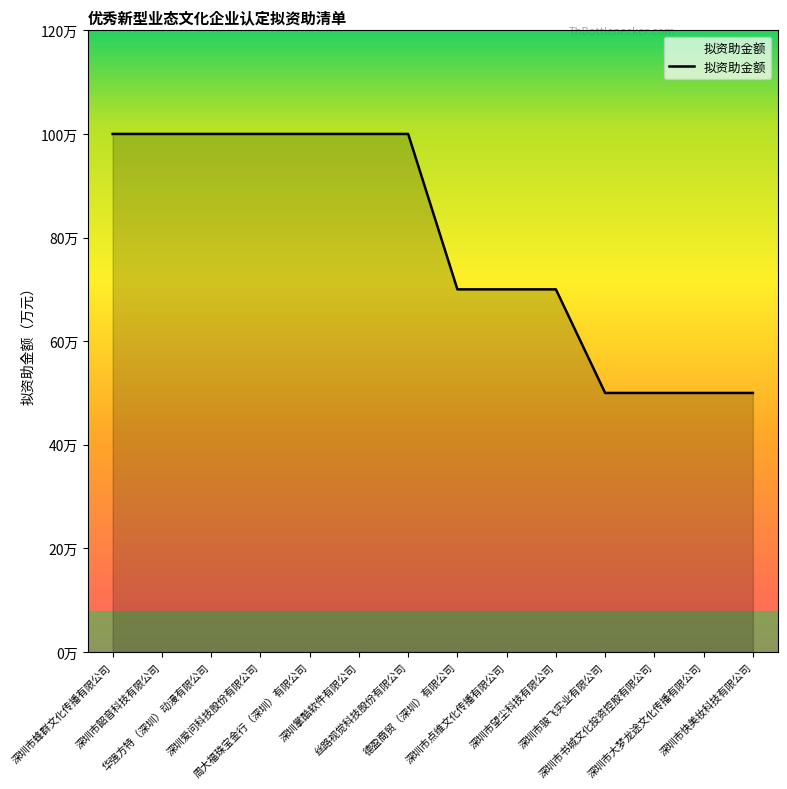

What is the smallest value displayed?

50